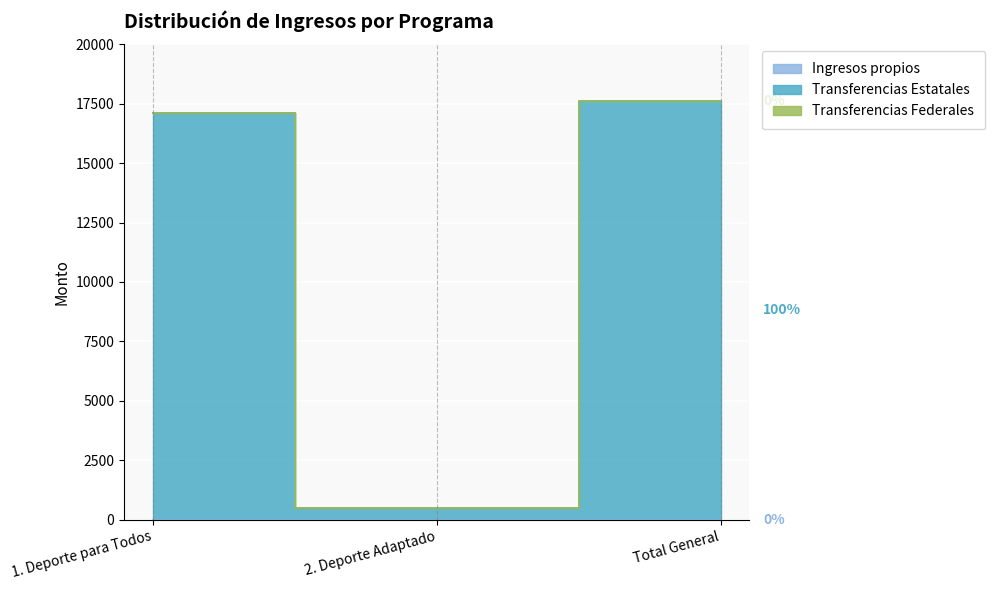

List the series in order of their peak value, lowest first.

Ingresos propios, Transferencias Federales, Transferencias Estatales